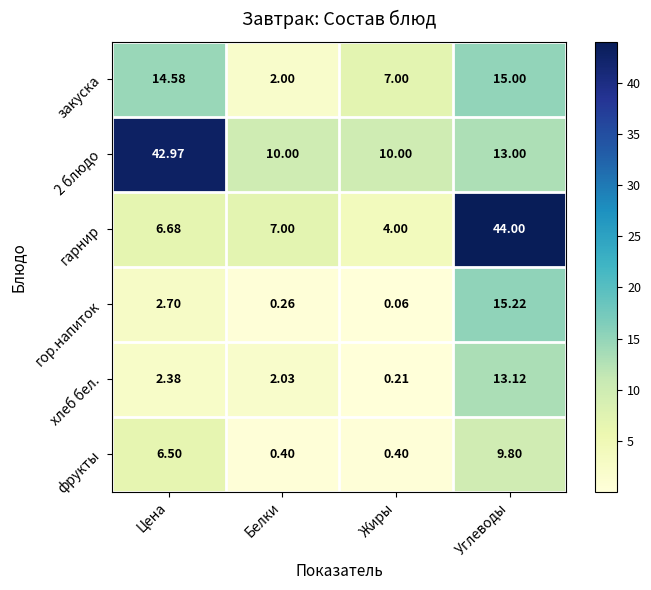

Which category has the lowest value in the хлеб бел. series?

Жиры